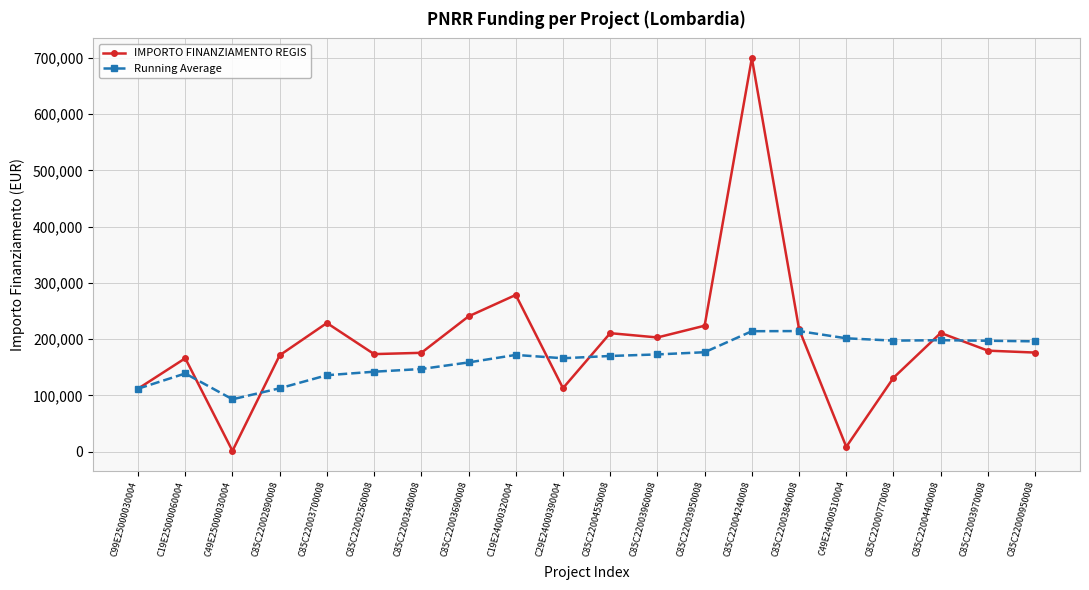

Which series has the widest spread of values?

IMPORTO FINANZIAMENTO REGIS